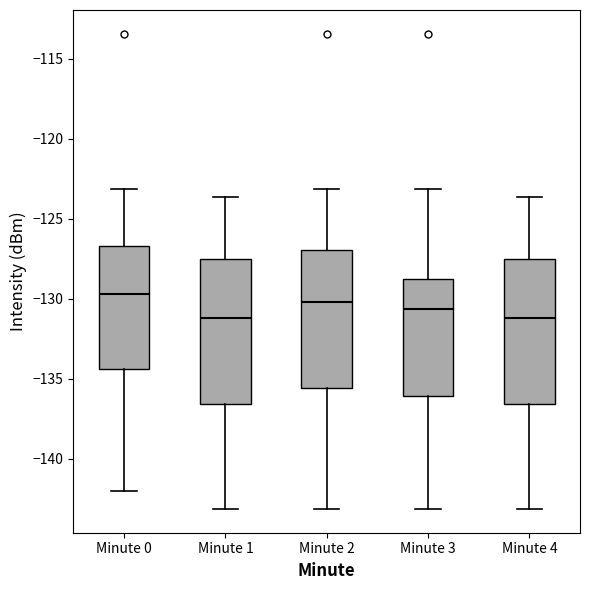

Reading left to right, read every box against the y-axis: the position of its median line, the range the box covers, and the ends of its whiskers. The values are not printed on the chart, so give them approximately, as read against the axis.

Minute 0: median -129.5, box -134.5 to -126.5, whiskers -142.0 to -123.0
Minute 1: median -131.0, box -136.5 to -127.5, whiskers -143.0 to -123.5
Minute 2: median -130.0, box -135.5 to -127.0, whiskers -143.0 to -123.0
Minute 3: median -130.5, box -136.0 to -129.0, whiskers -143.0 to -123.0
Minute 4: median -131.0, box -136.5 to -127.5, whiskers -143.0 to -123.5